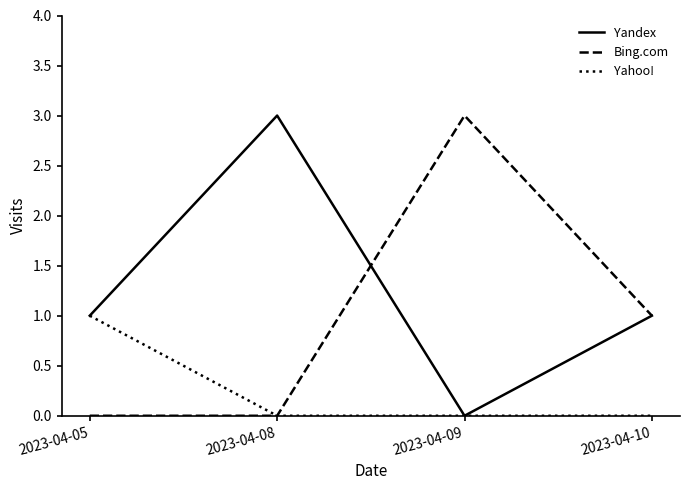

Does the chart display data point markers on the line(s)?

No